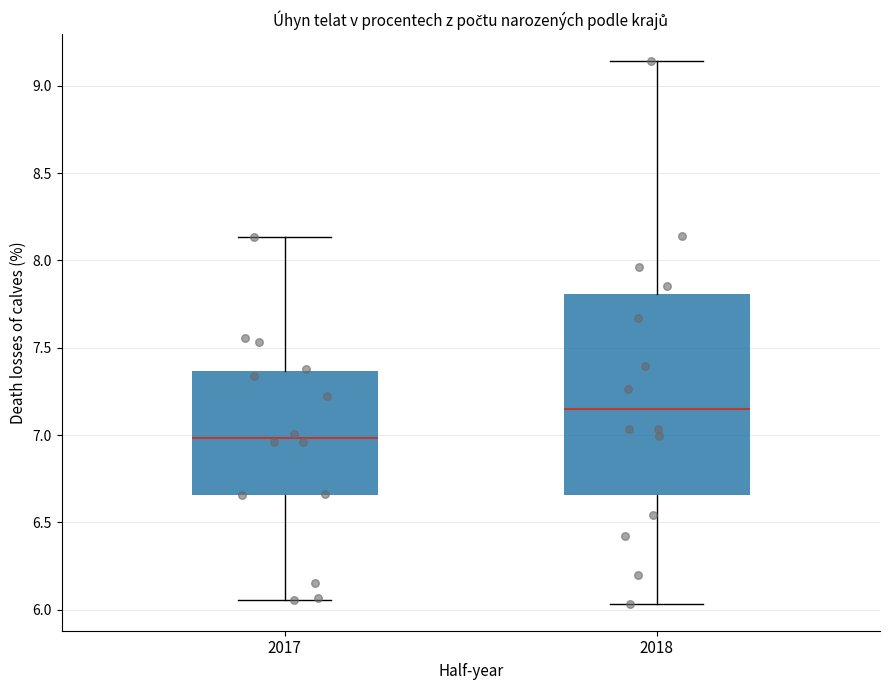

Where is the upper edge of the box at x = 2018 on the y-axis? The values are not printed on the chart, so give them approximately, as read against the axis.

7.80